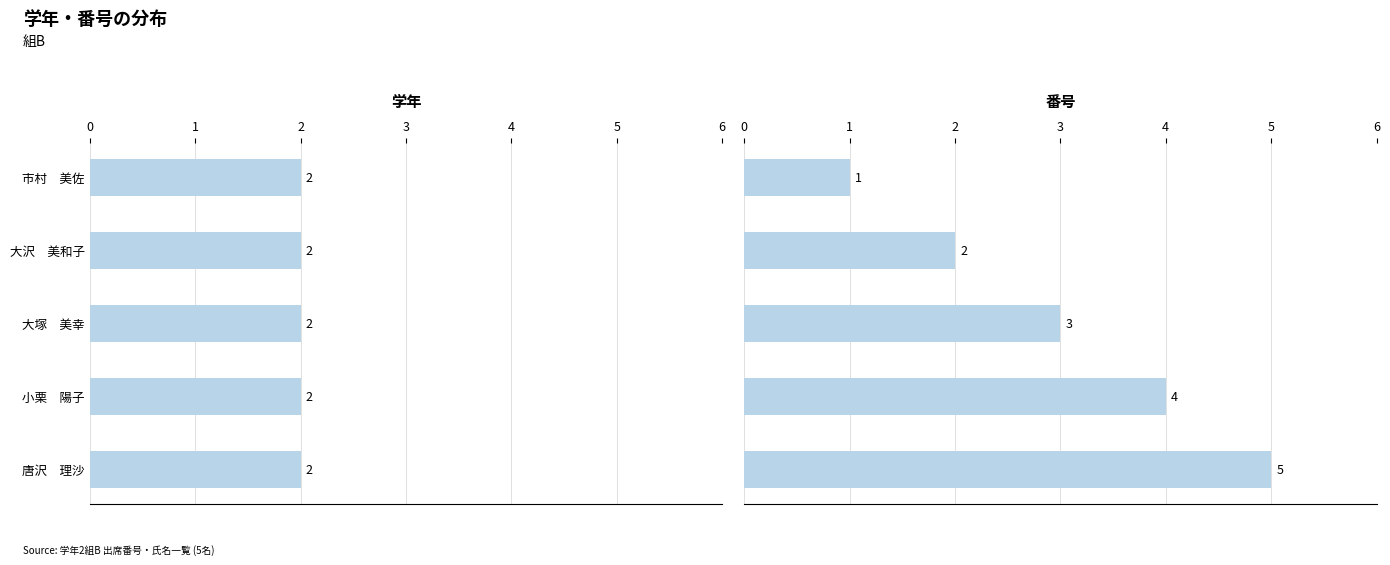

Is the value of 学年 at 2 greater than the value of 番号 at 0?

No